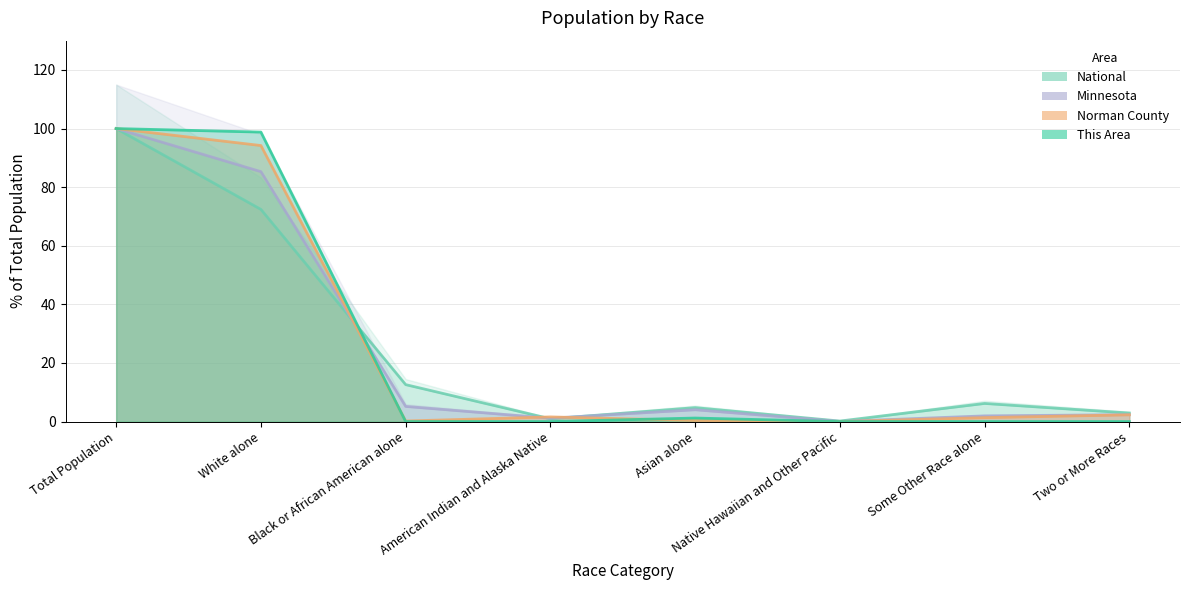

At which category does National reach its first local peak?

Asian alone